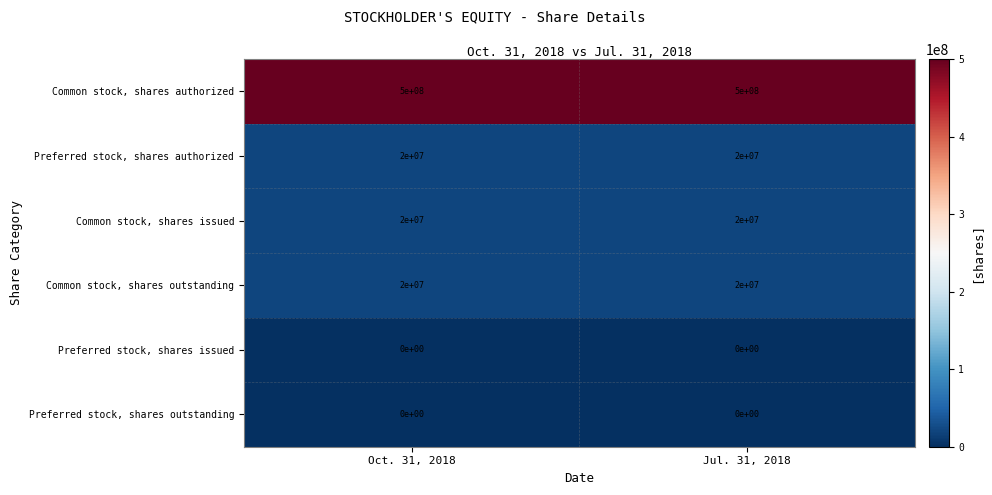

What is the sum of the Common stock, shares issued values at Oct. 31, 2018 and Jul. 31, 2018?

40000000